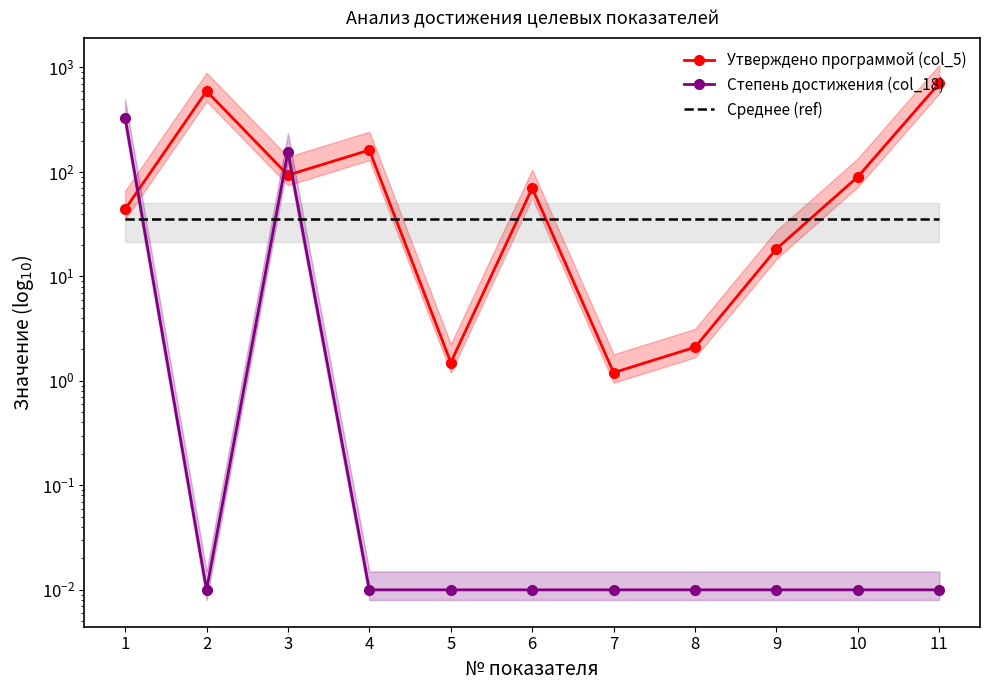

What is the highest value of the Степень достижения (col_18) series?

331.1